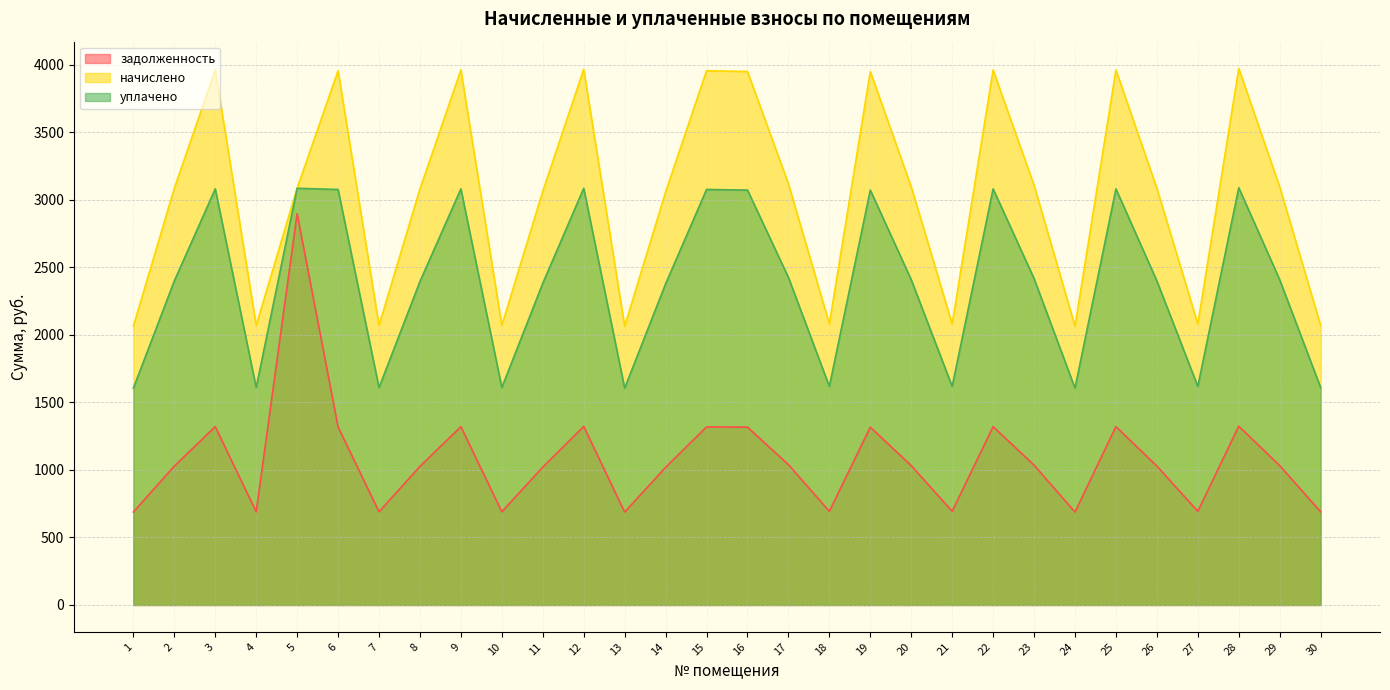

What is the spread (max minus min) of values at 30?

1380.1